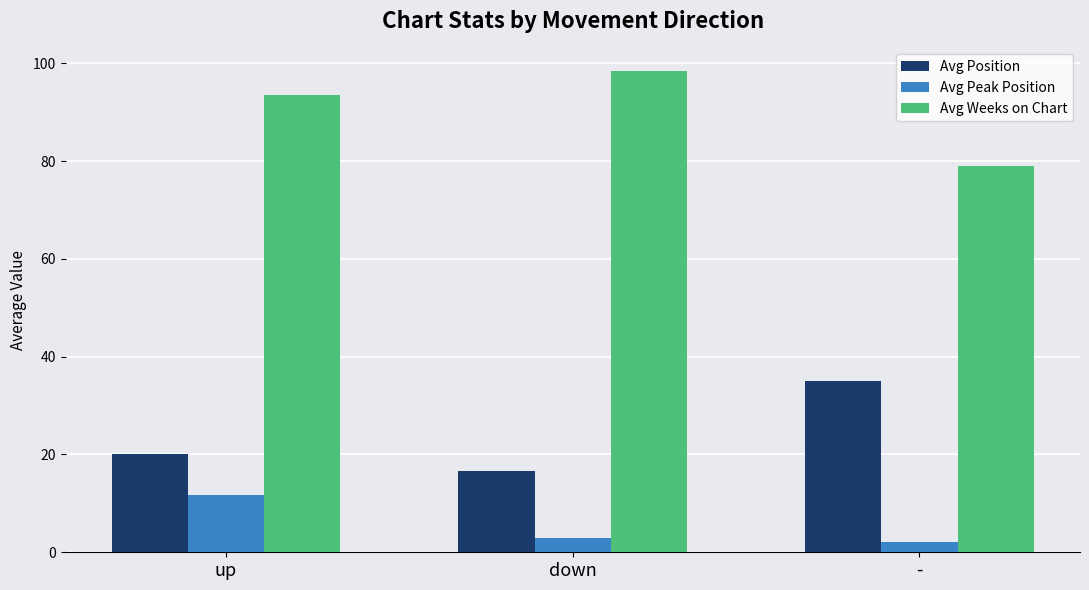

What is the spread (max minus min) of values at up?

81.7